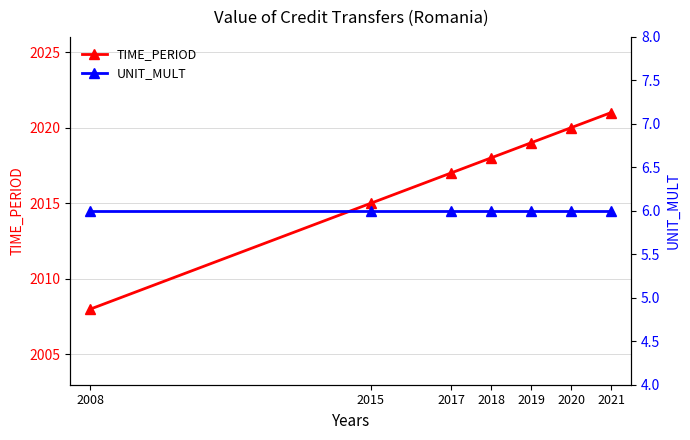

Is the value of UNIT_MULT at 2017 greater than the value of TIME_PERIOD at 2008?

No